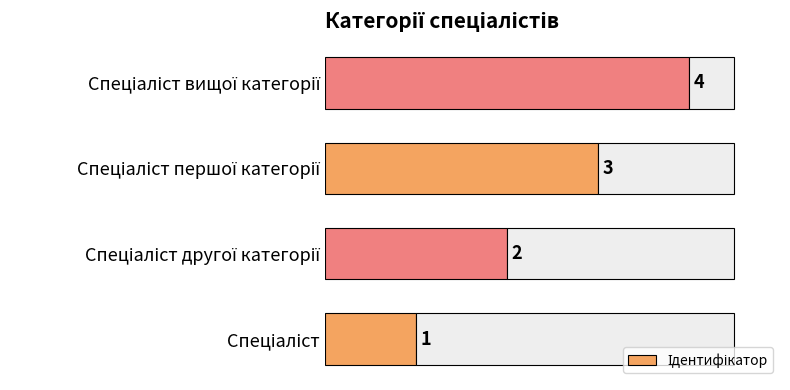

What is the value of the 1st bar from the left?

1